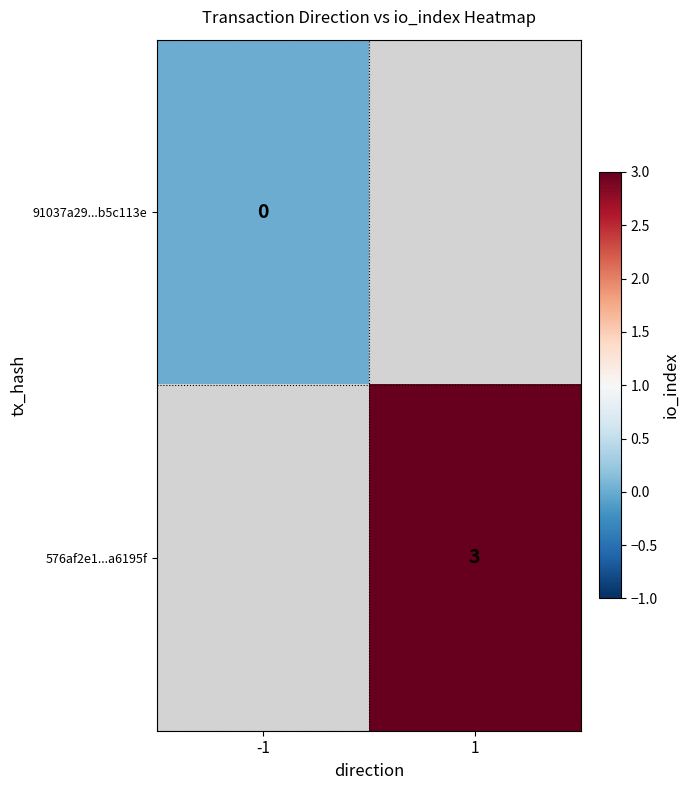

The value of 576af2e1...a6195f at 1 is 3. True or false?

True